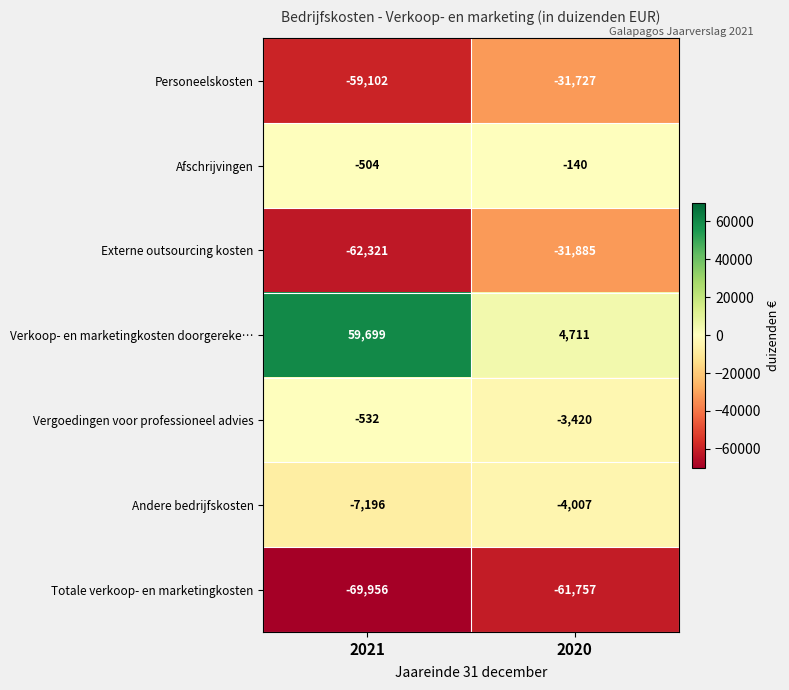

What is the sum of all Andere bedrijfskosten values?

-11203